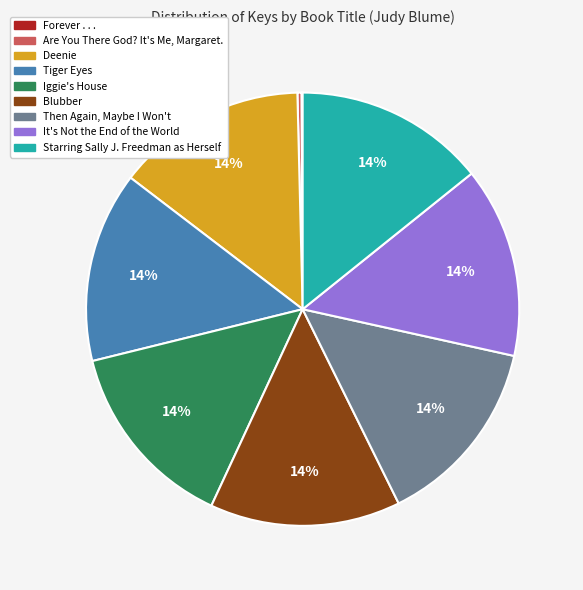

Is Blubber the majority of the pie?

No